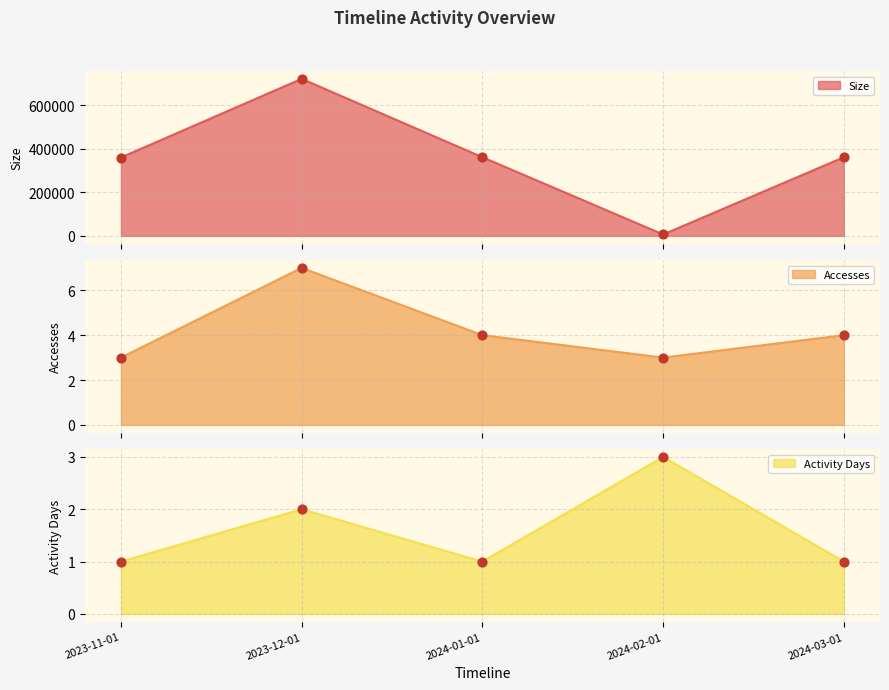

Which series has the largest Y range (max minus min)?

Size